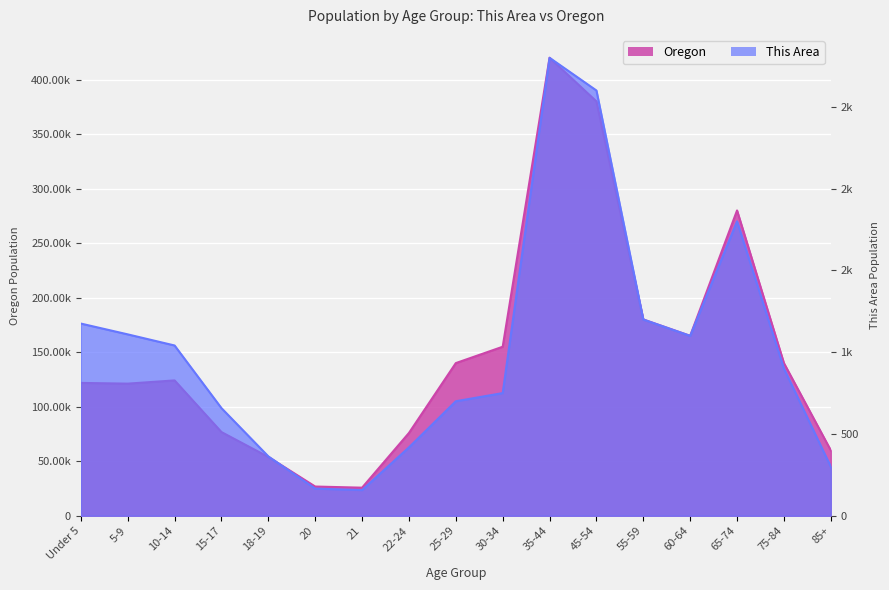

What is the sum of the Oregon values at 45-54 and 60-64?

545000